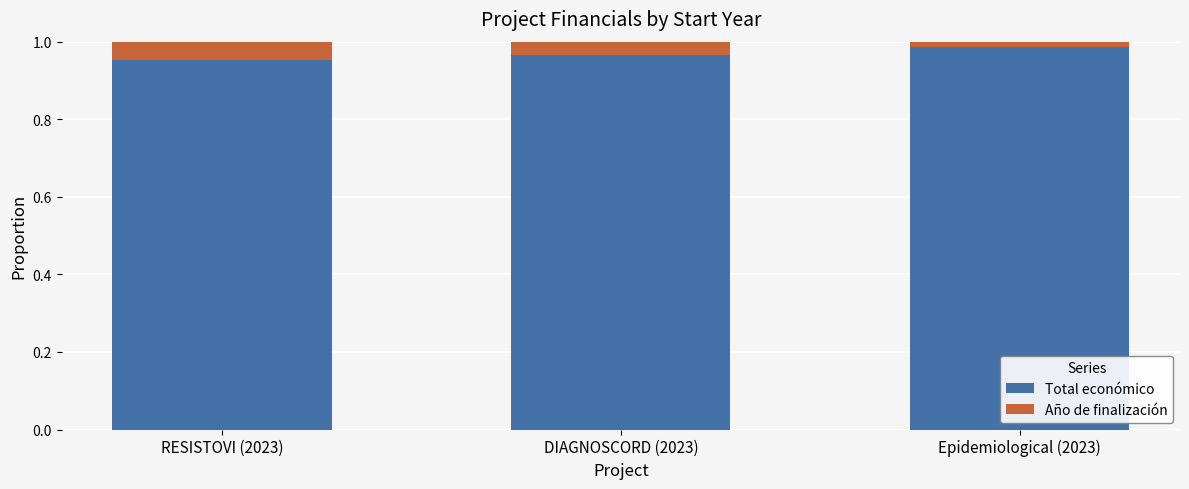

The value of Total económico at DIAGNOSCORD (2023) is 0.5. True or false?

False